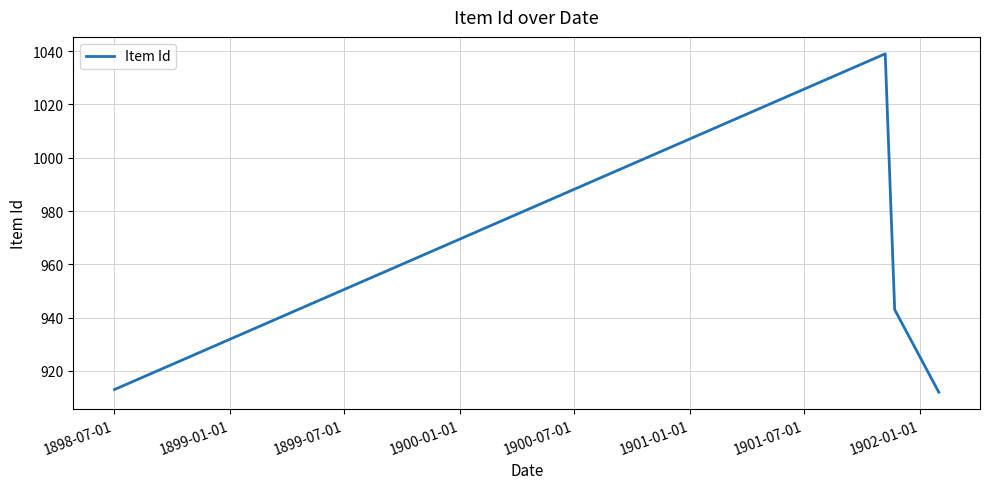

True or false: there are more than 2 points higher than both neighbors.

False